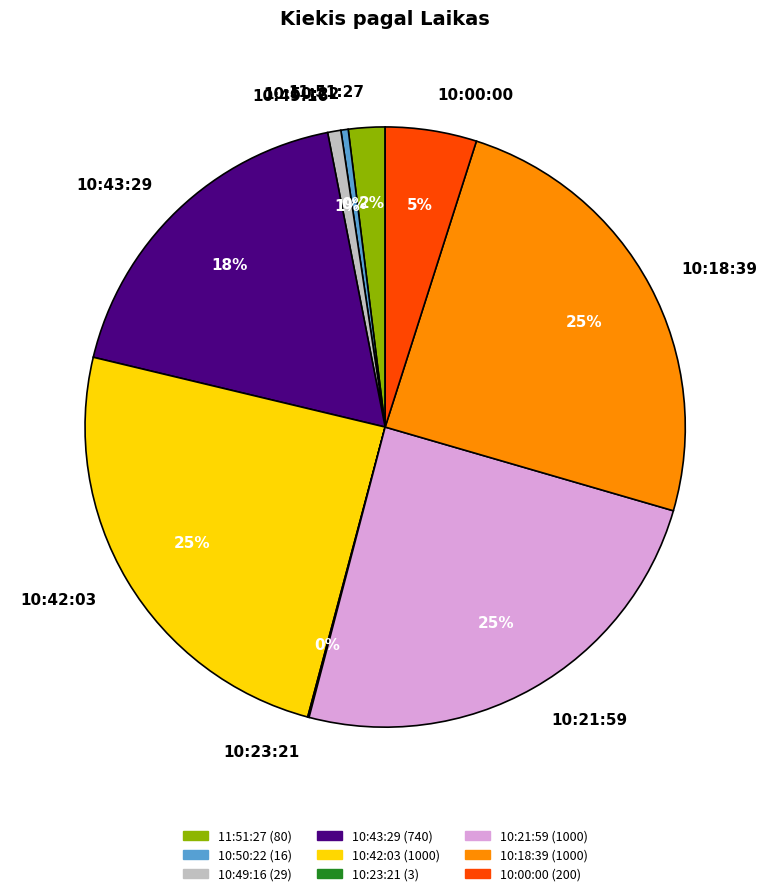

Is the sum of 10:21:59 and 10:49:16 greater than half?

No